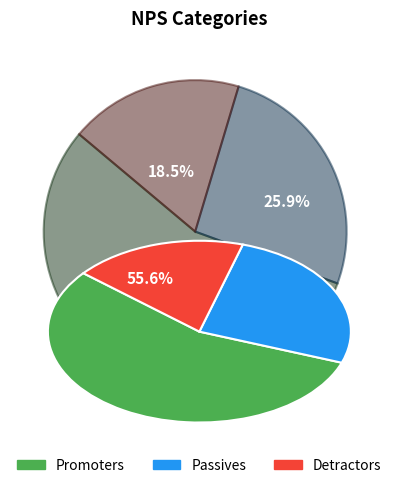

Rank the categories by value from lowest to highest.

Detractors, Passives, Promoters